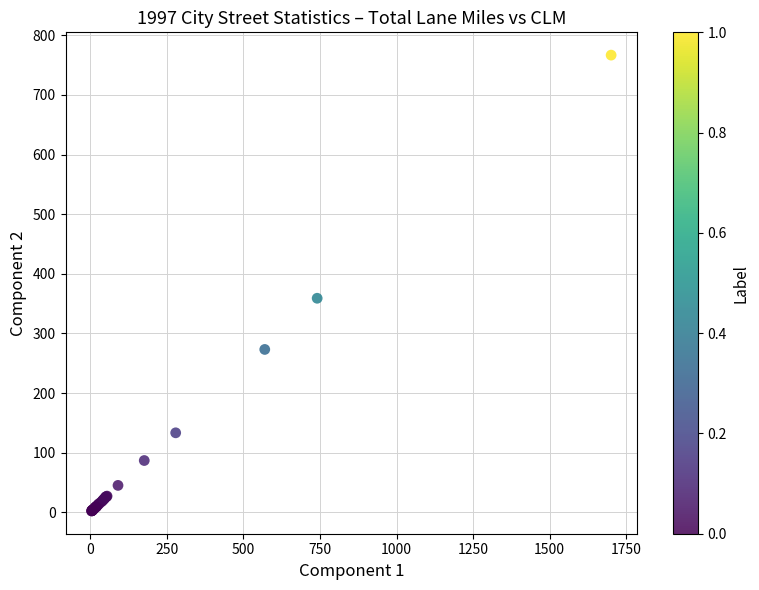

What Y value in the scatter plot is closest to 384?

359.1